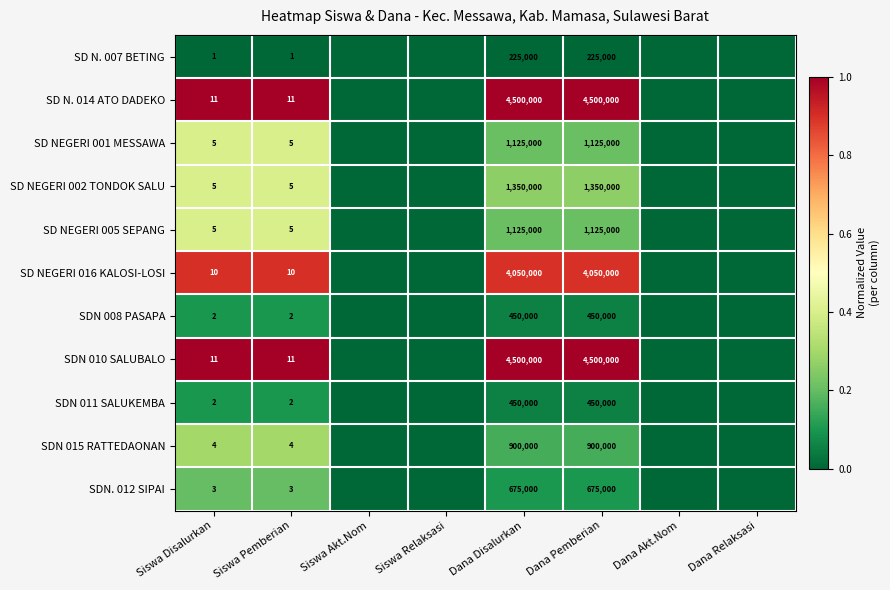

What is the difference between the highest and lowest values at Siswa Pemberian?

10